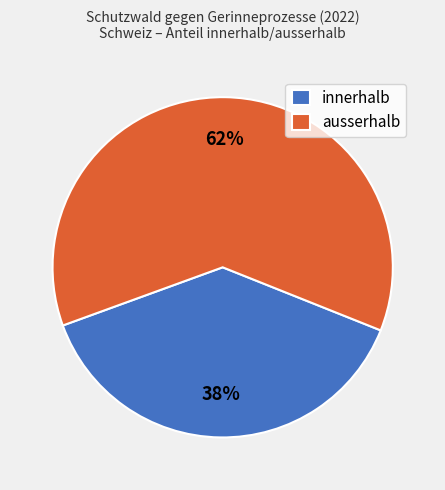

Which category has the smallest portion of the pie?

innerhalb